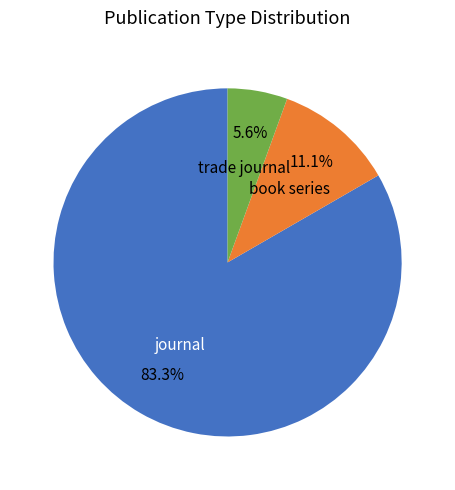

Is there any slice that represents more than half of the pie?

Yes